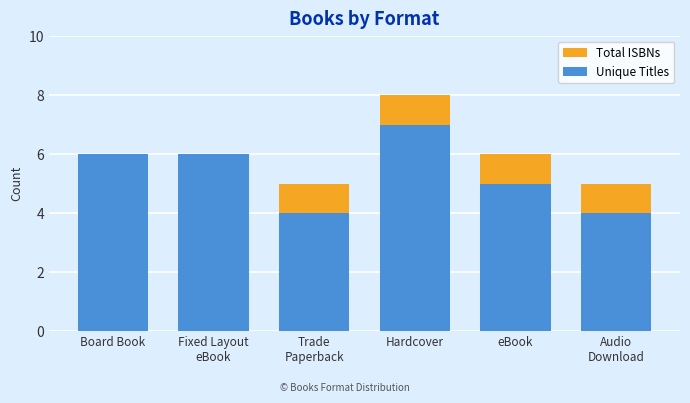

The Total ISBNs series shows 2 at Audio
Download. True or false?

False